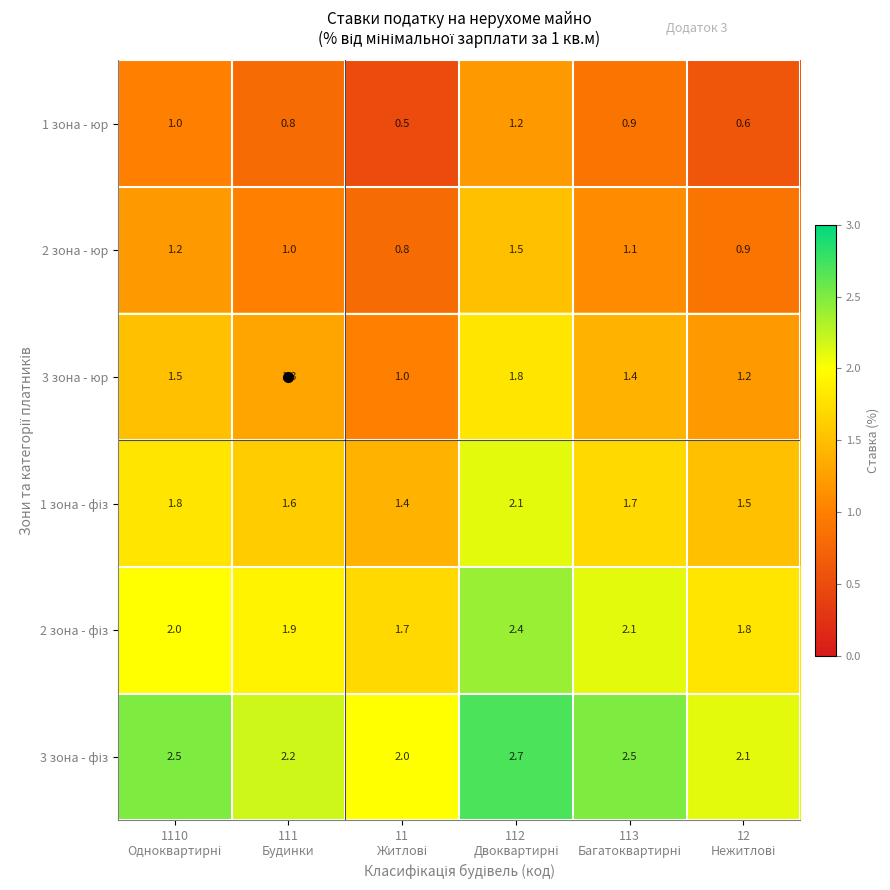

How many 2 зона - юр values are between 0 and 1?

3